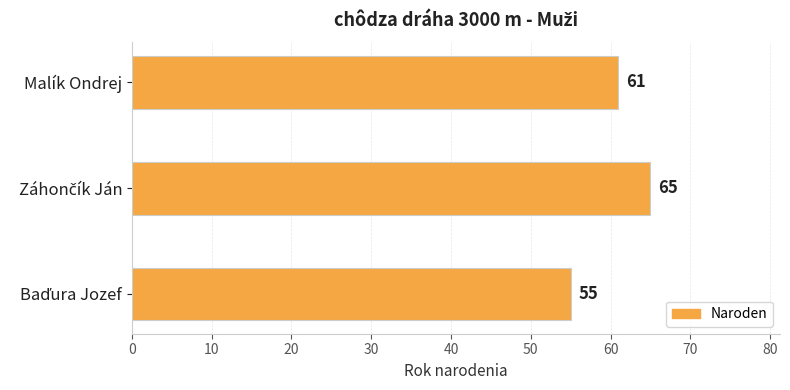

What is the difference between the maximum and second lowest values?

4